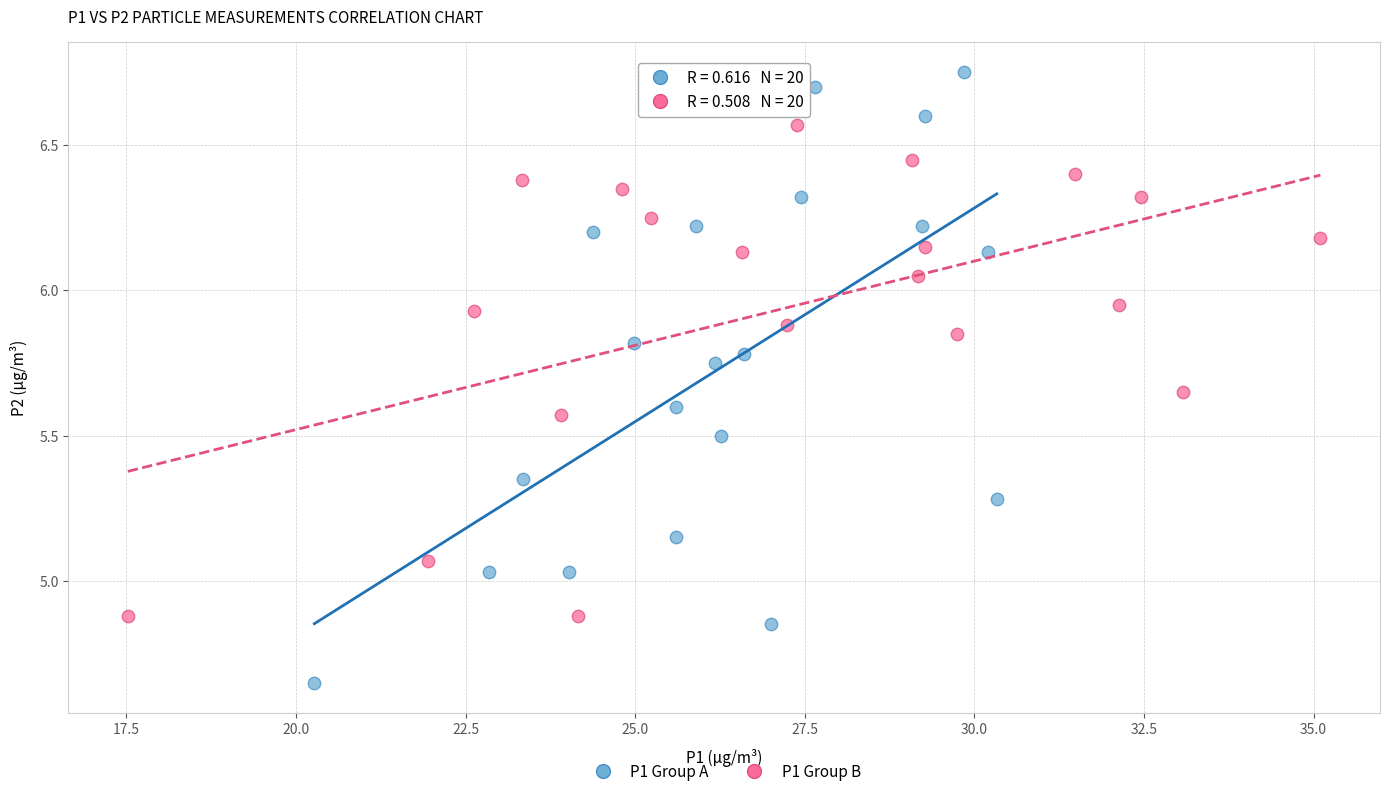

Which series contains the highest Y value?

P1 Group A